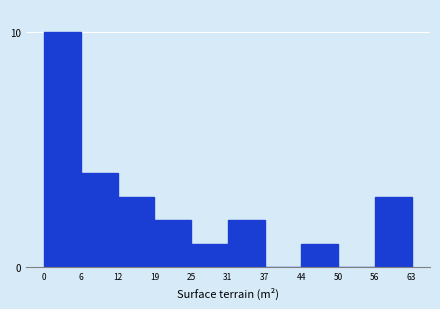

Reading right to left, extract all data points from this chart.

56=3	50=0	44=1	37=0	31=2	25=1	19=2	12=3	6=4	0=10